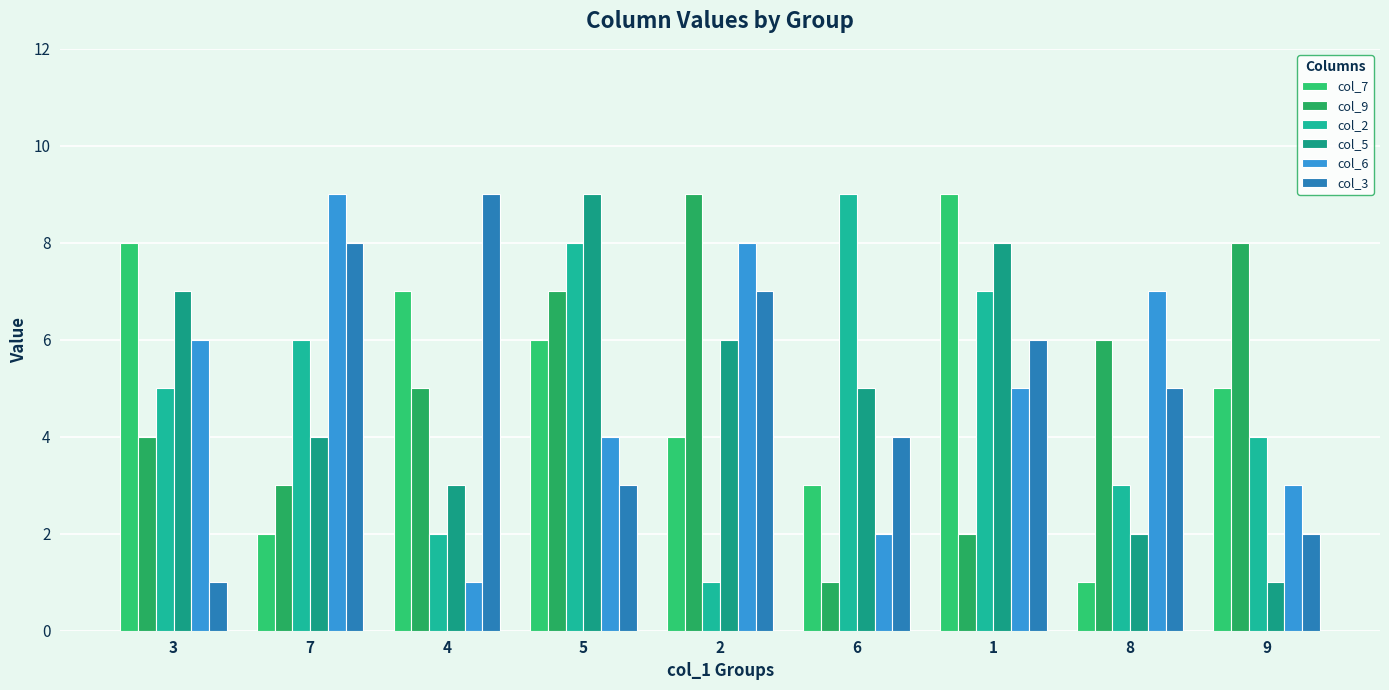

What is the total value across all series at 9?

23